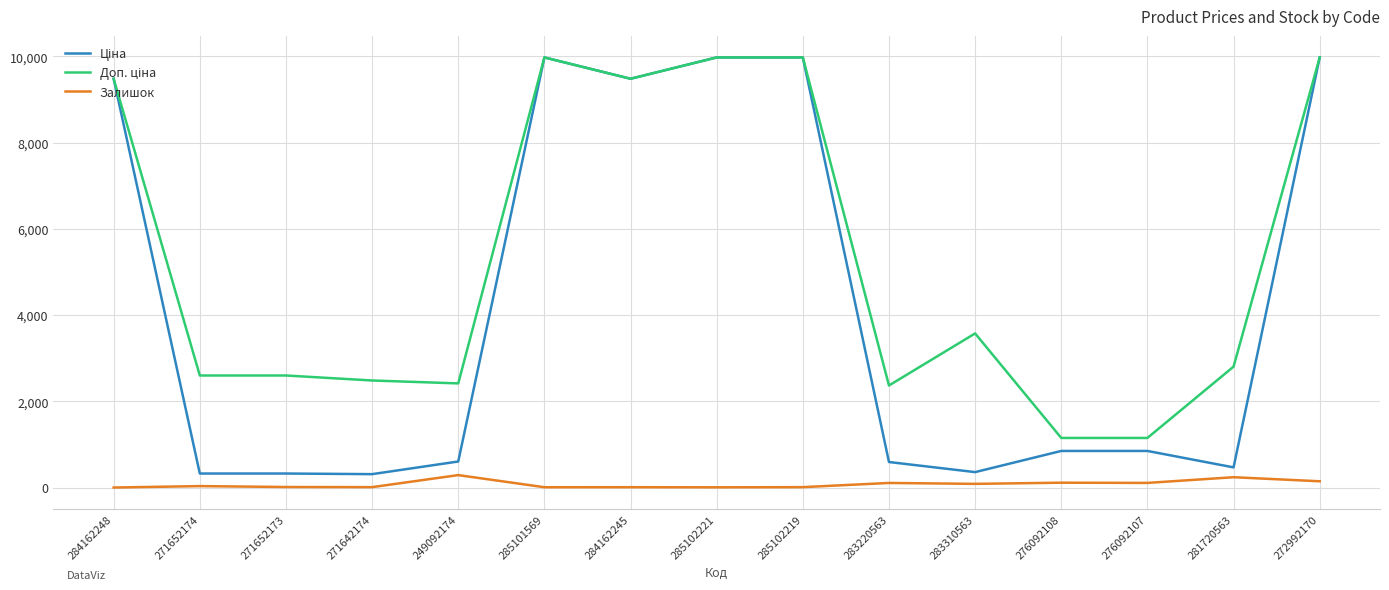

What is the maximum value shown in the chart?

9975.0